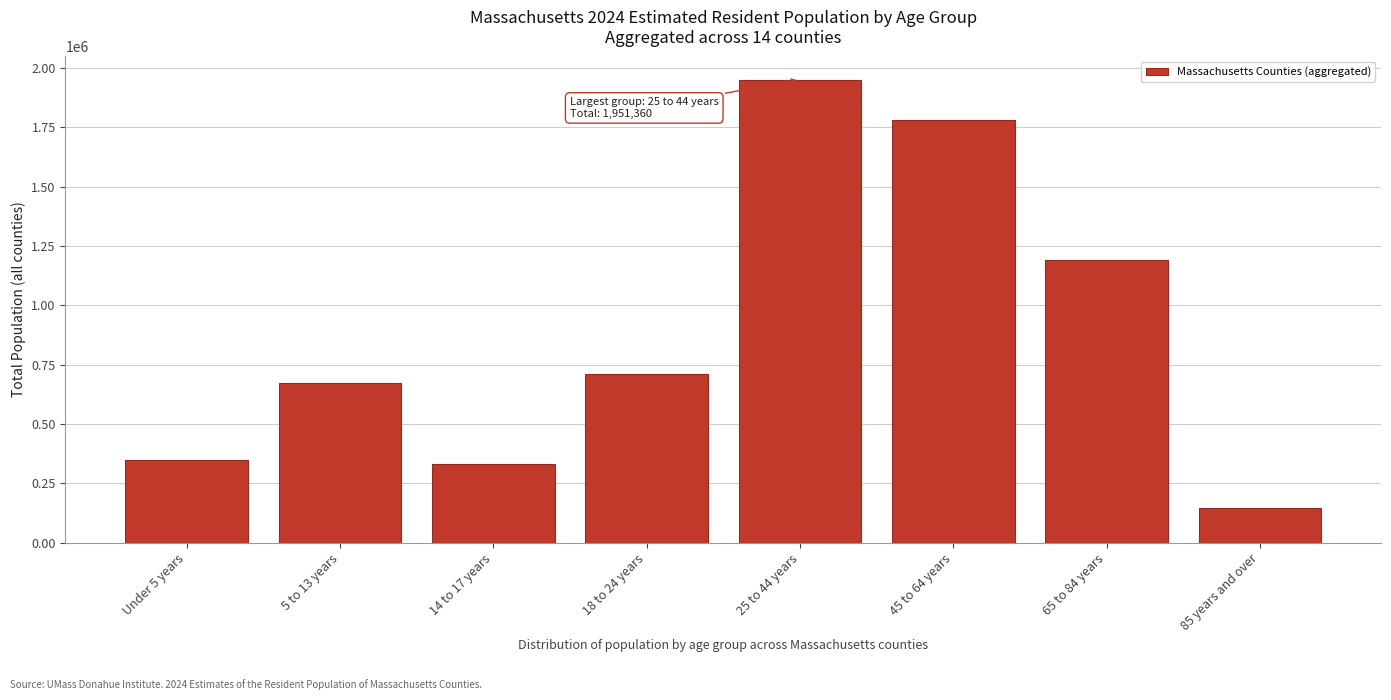

Reading left to right, what are all the values shown in this chart?

Under 5 years=349758	5 to 13 years=674995	14 to 17 years=330966	18 to 24 years=710415	25 to 44 years=1951360	45 to 64 years=1781743	65 to 84 years=1191118	85 years and over=145816